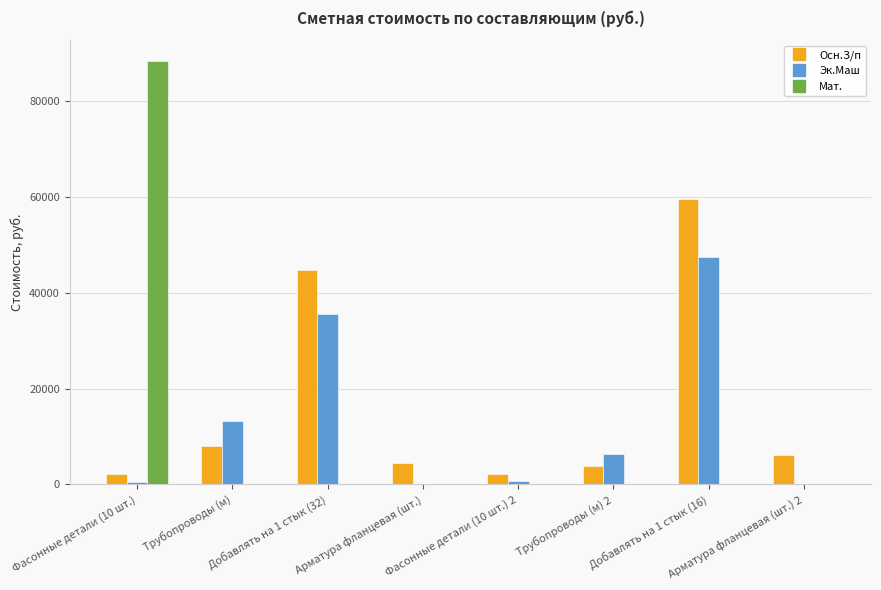

How many values in the Осн.З/п series exceed 6237?

4